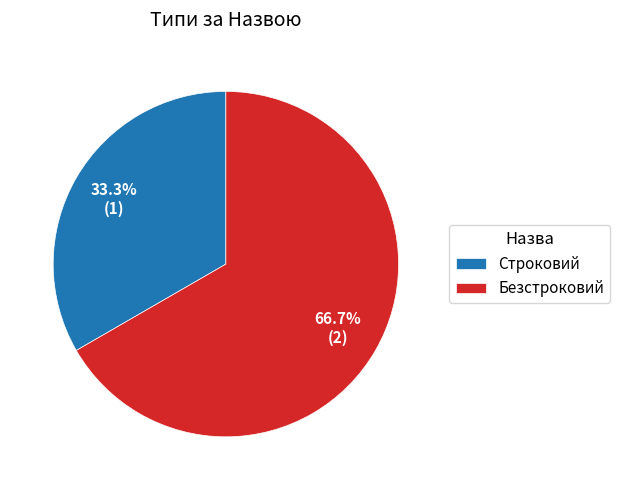

Is there a majority slice in this chart?

Yes